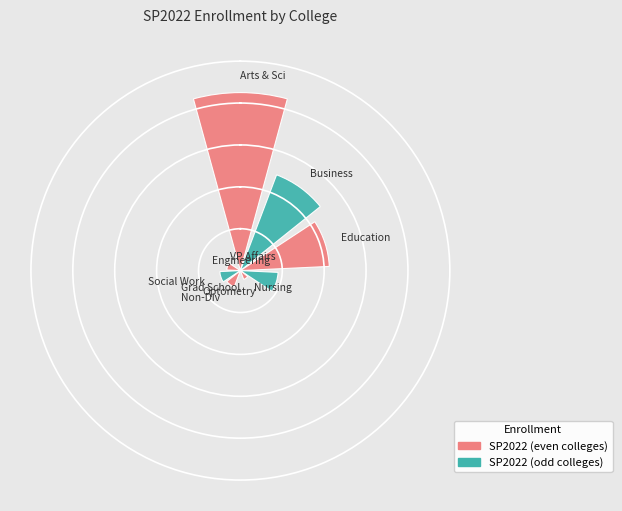

Rank the categories by value from highest to lowest.

College of Arts & Sciences, College of Business Adminstrtn, College of Education, College of Nursing, School of Social Work, Non-Divisional, UMSL/Wash Univ Engineering, College of Optometry, Graduate School, VC for Academic Affairs